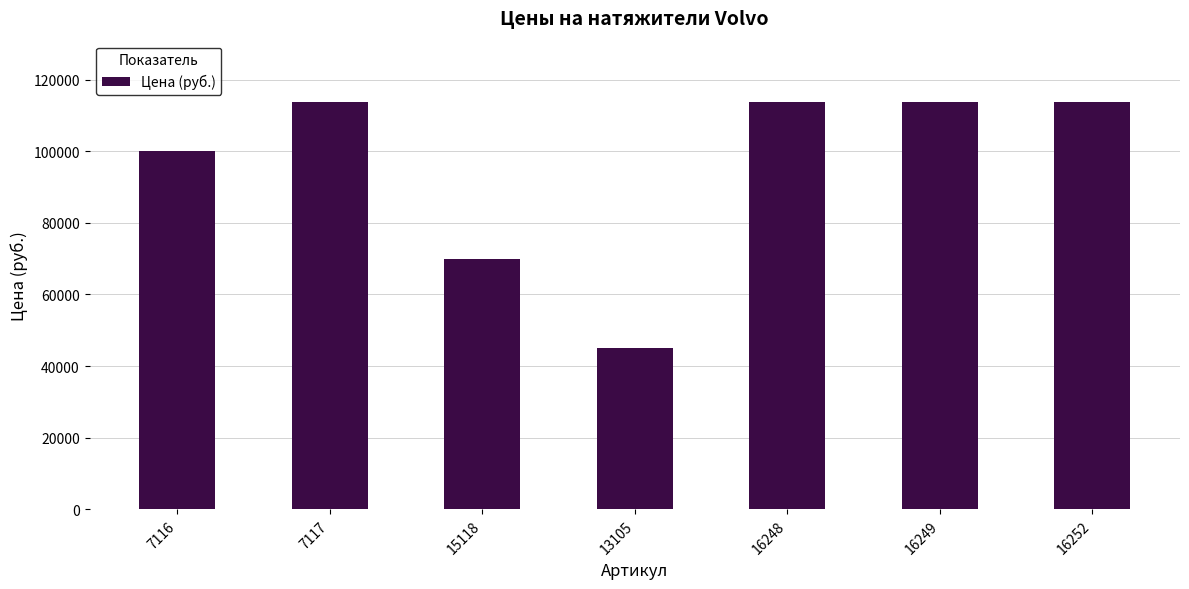

What is the sum of the values at 7117 and 13105?

158785